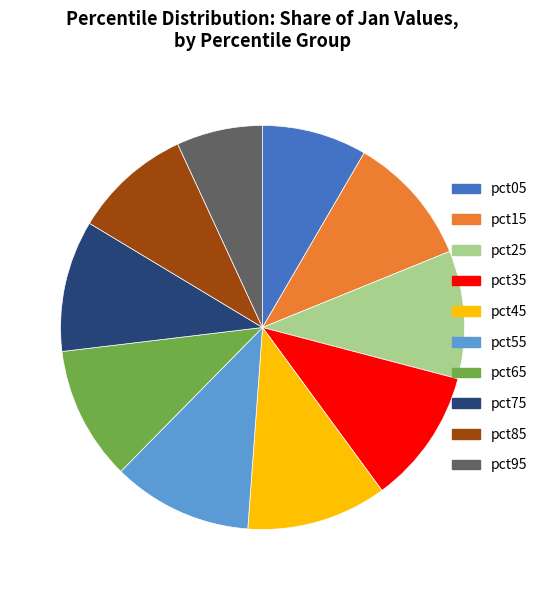

Which has a higher value, pct05 or pct25?

pct25